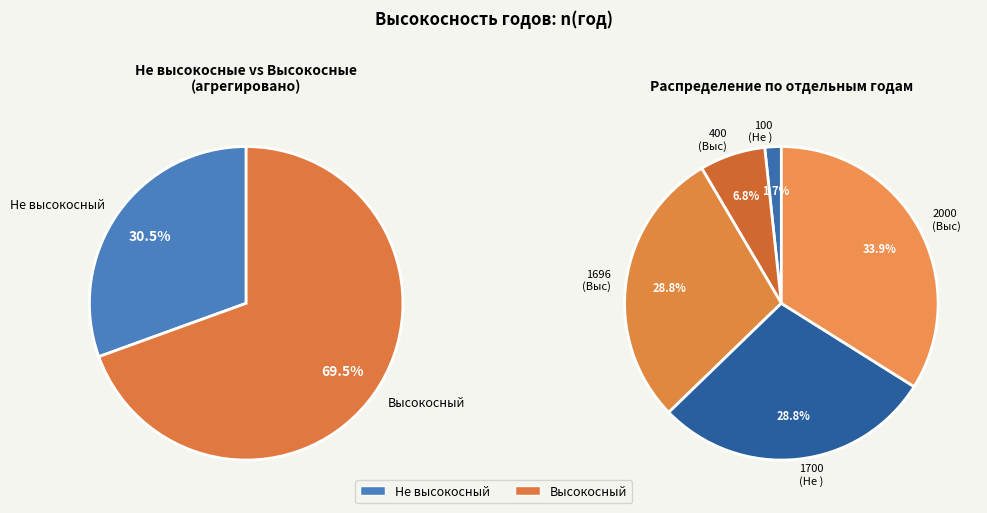

Count the number of slices in the pie.

5